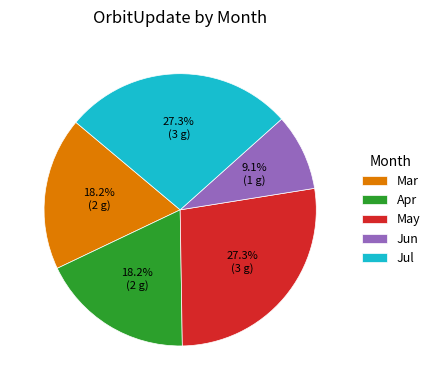

How many segments does this pie chart have?

5